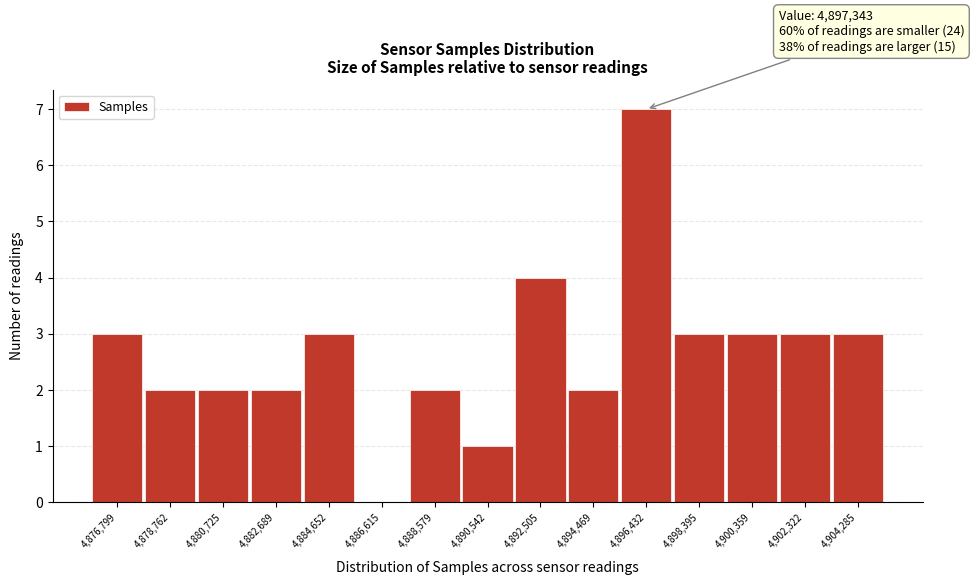

Reading left to right, extract all data points from this chart.

4,876,799=3	4,878,762=2	4,880,725=2	4,882,689=2	4,884,652=3	4,886,615=0	4,888,579=2	4,890,542=1	4,892,505=4	4,894,469=2	4,896,432=7	4,898,395=3	4,900,359=3	4,902,322=3	4,904,285=3